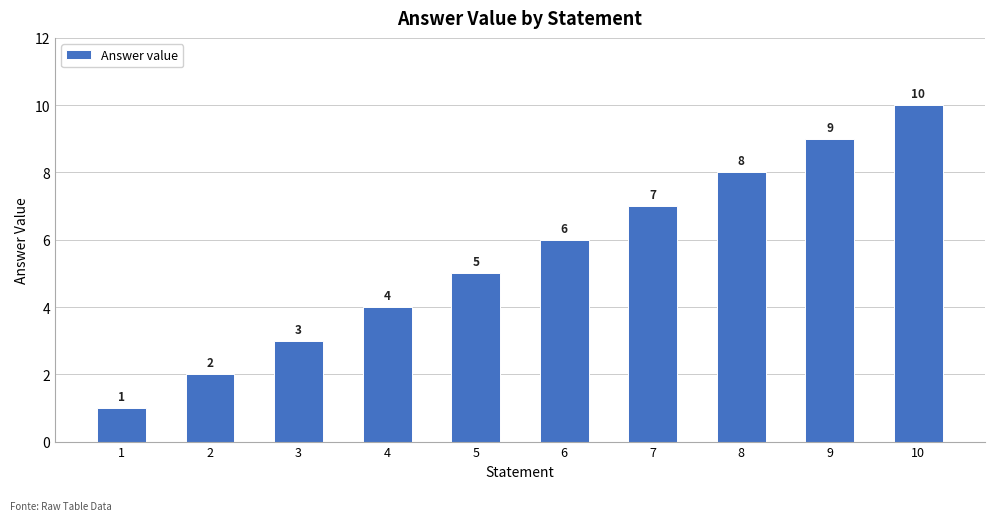

Rank the categories by value from lowest to highest.

1, 2, 3, 4, 5, 6, 7, 8, 9, 10